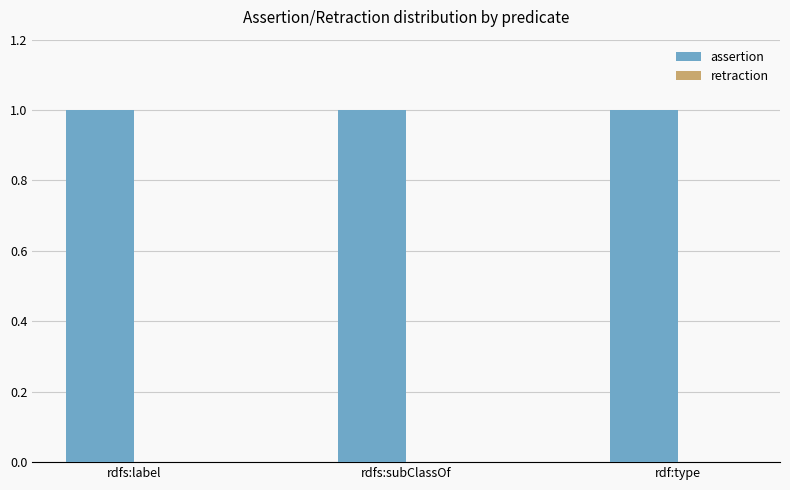

The assertion series shows 1 at rdfs:label. True or false?

True